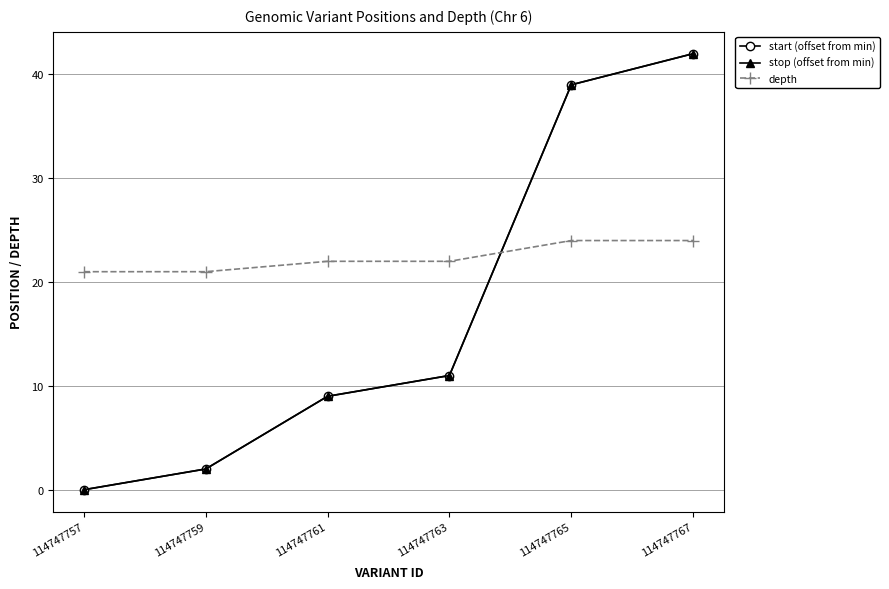

What is the sum of all start (offset from min) values?

103